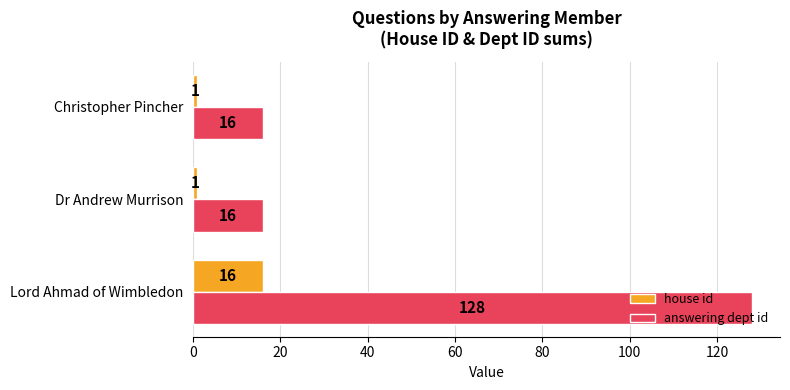

What is the difference between the maximum and minimum values in the answering dept id series?

112